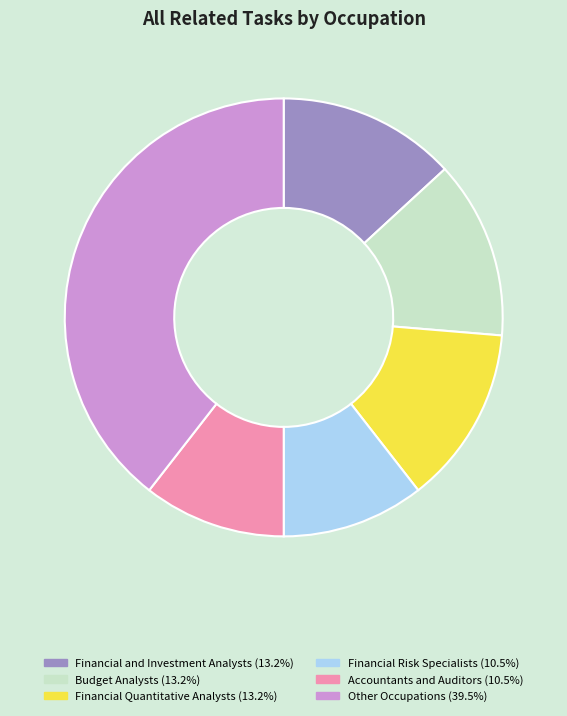

Is there any slice that represents more than half of the pie?

No